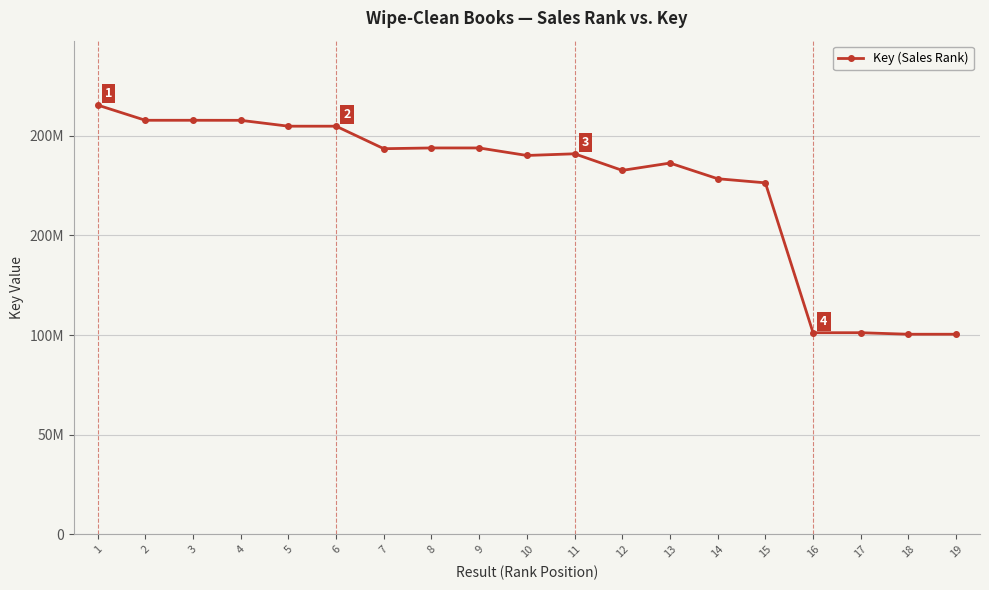

Approximately how many times larger is the value at 1 compared to 3?

1.0